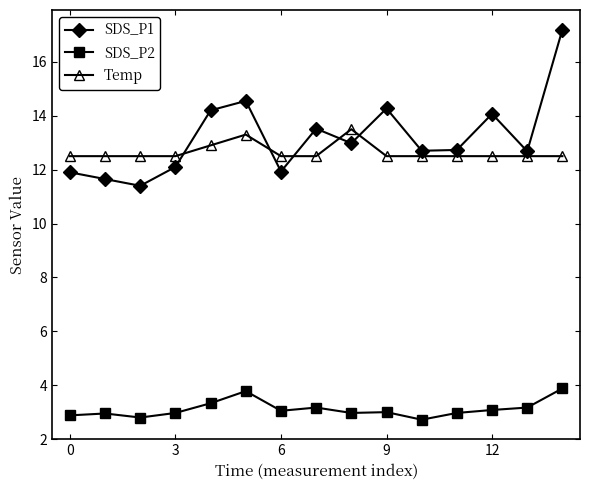

What is the minimum value for SDS_P2?

2.7